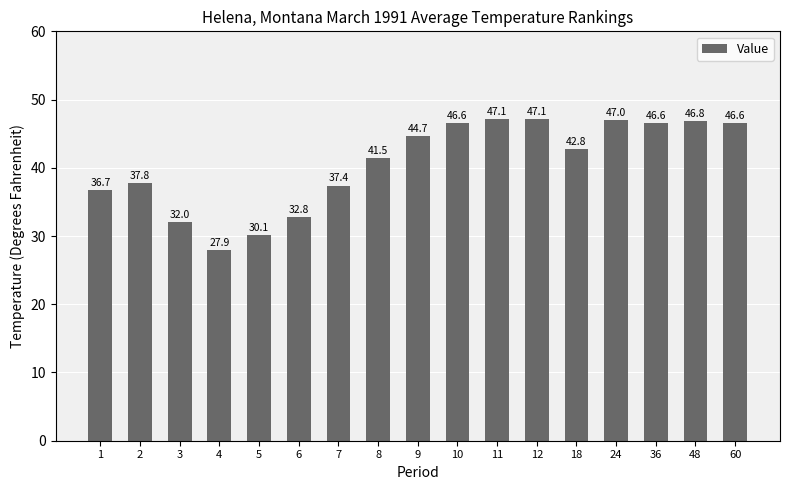

True or false: the data shows 19.7 at 48.

False